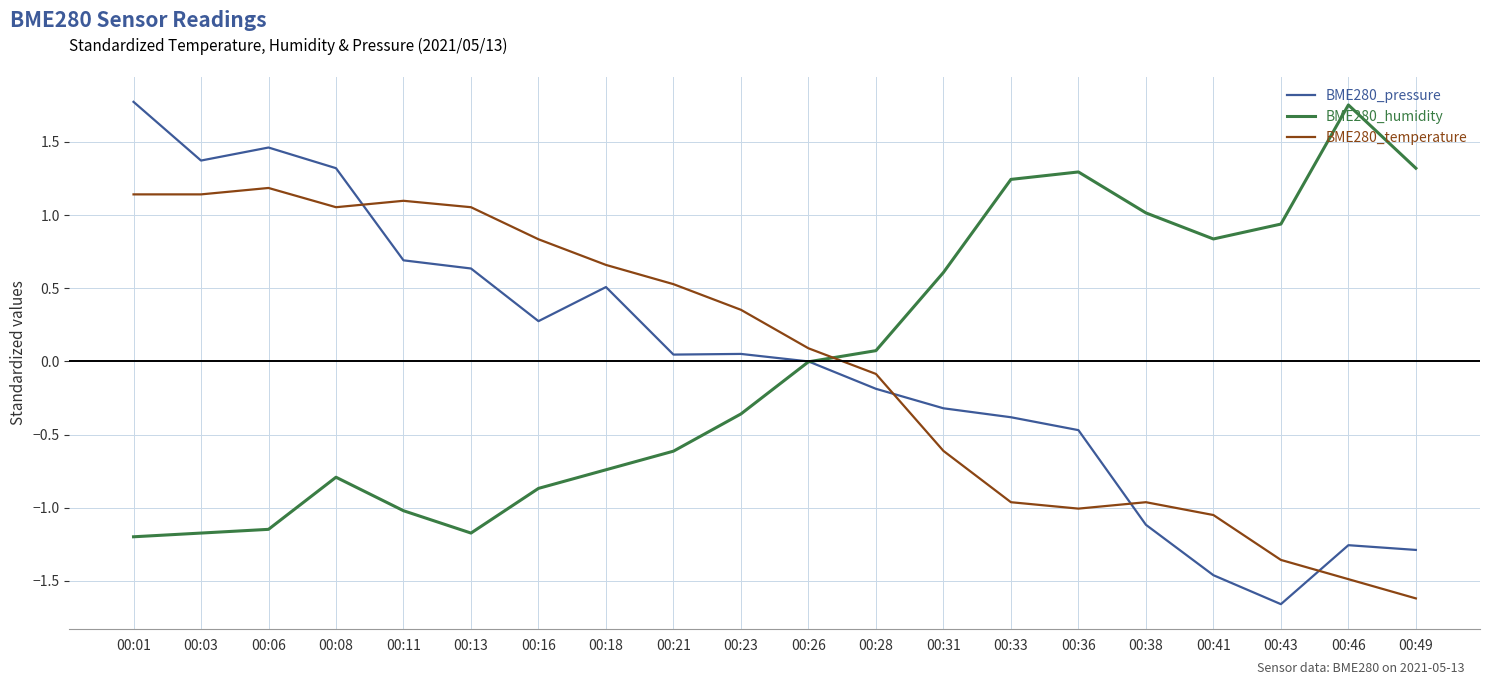

True or false: BME280_pressure has a value of -2.2 at 00:43.

False